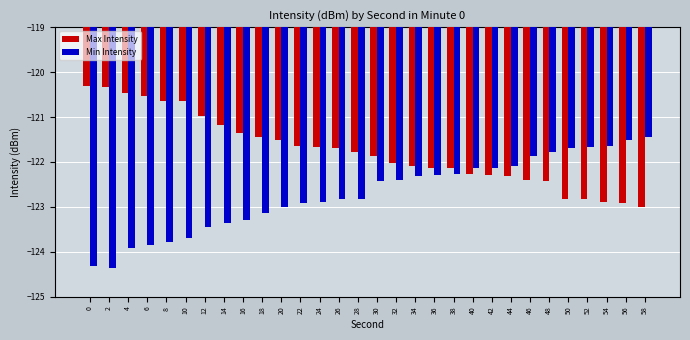

At which label does Max Intensity reach its minimum?

58